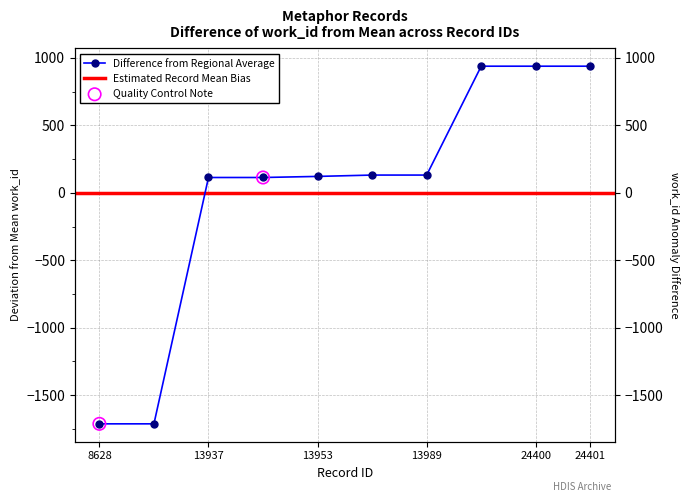

Approximately how many times larger is the value at 24401 compared to 13988?

7.1